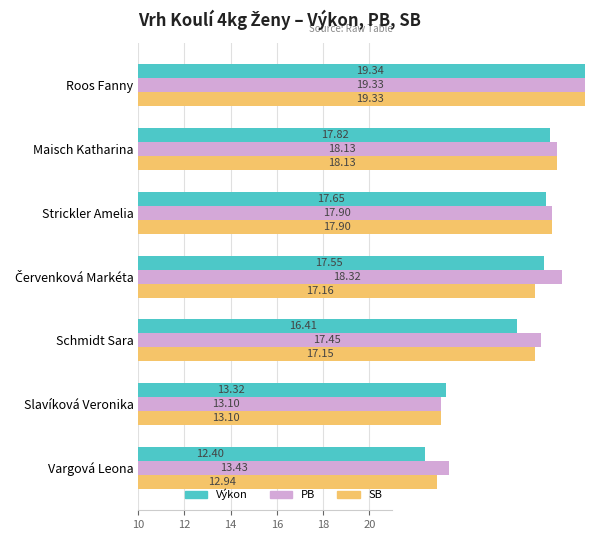

Which series has the widest spread of values?

Výkon